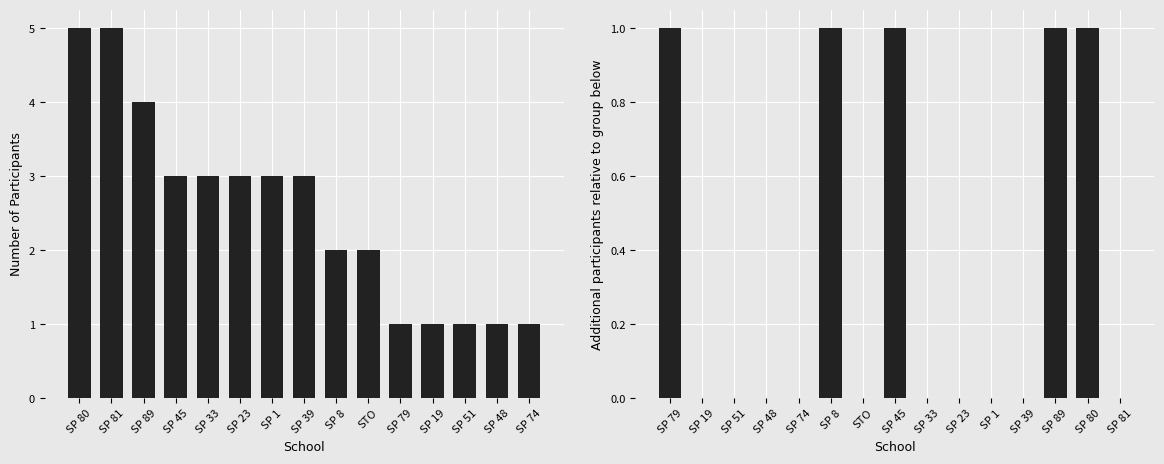

How many bars are there in total?

30